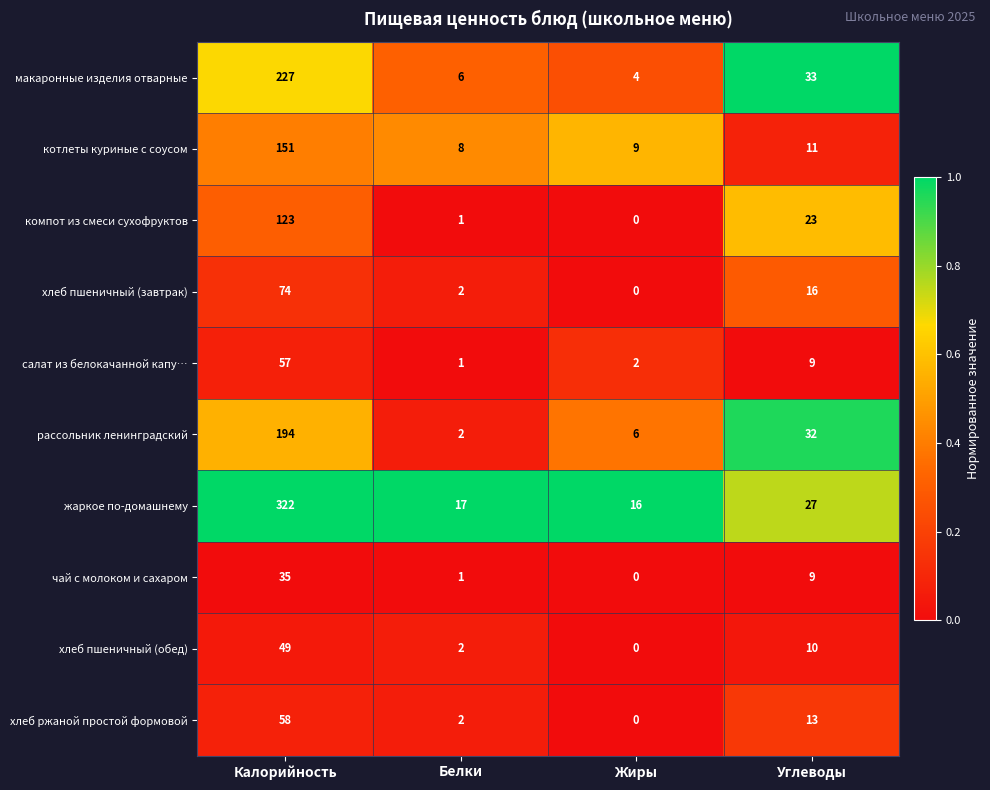

At which category does the chart reach its minimum across all series?

Жиры